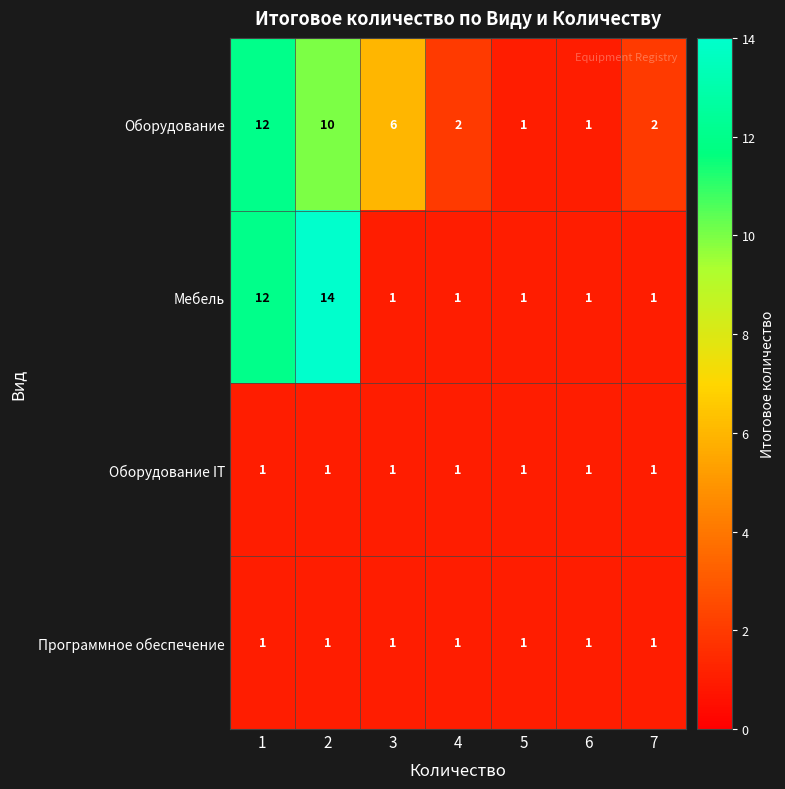

What is the difference between the second highest and second lowest values in the Мебель series?

11